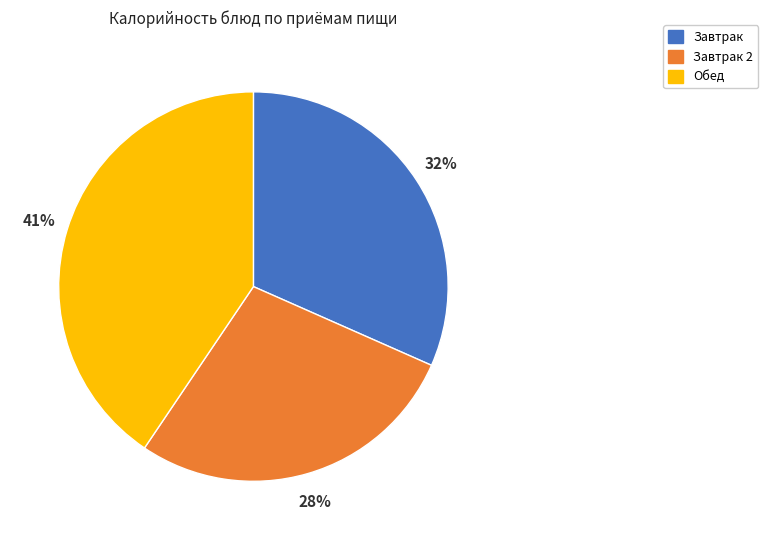

Does any single category account for the majority?

No